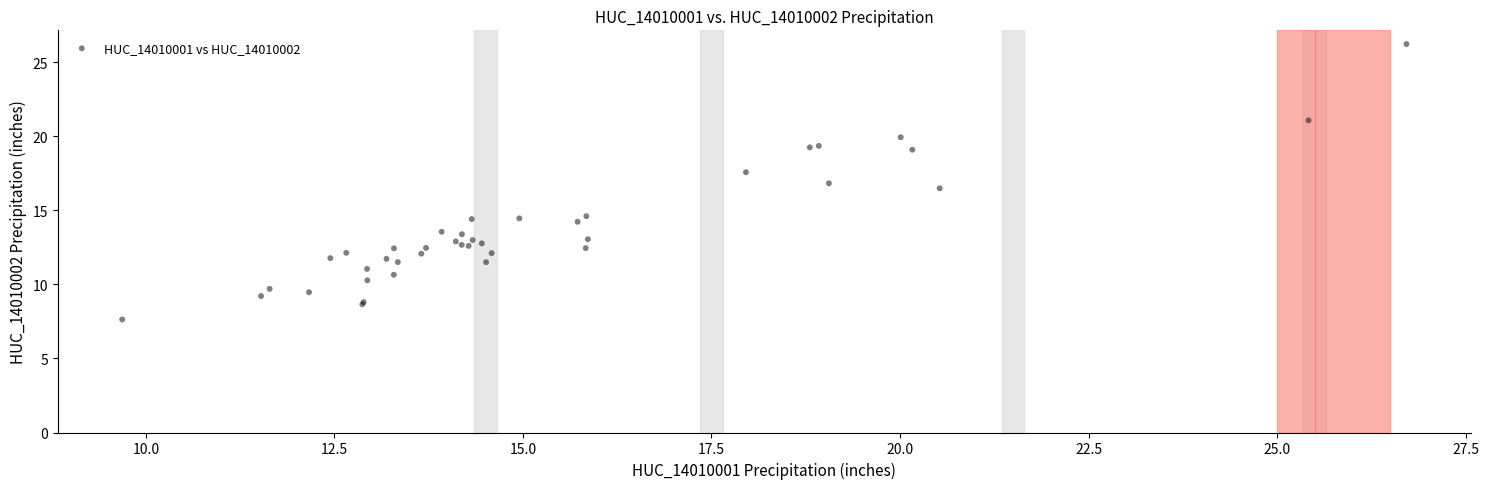

What Y value in the scatter plot is closest to 16?

16.5